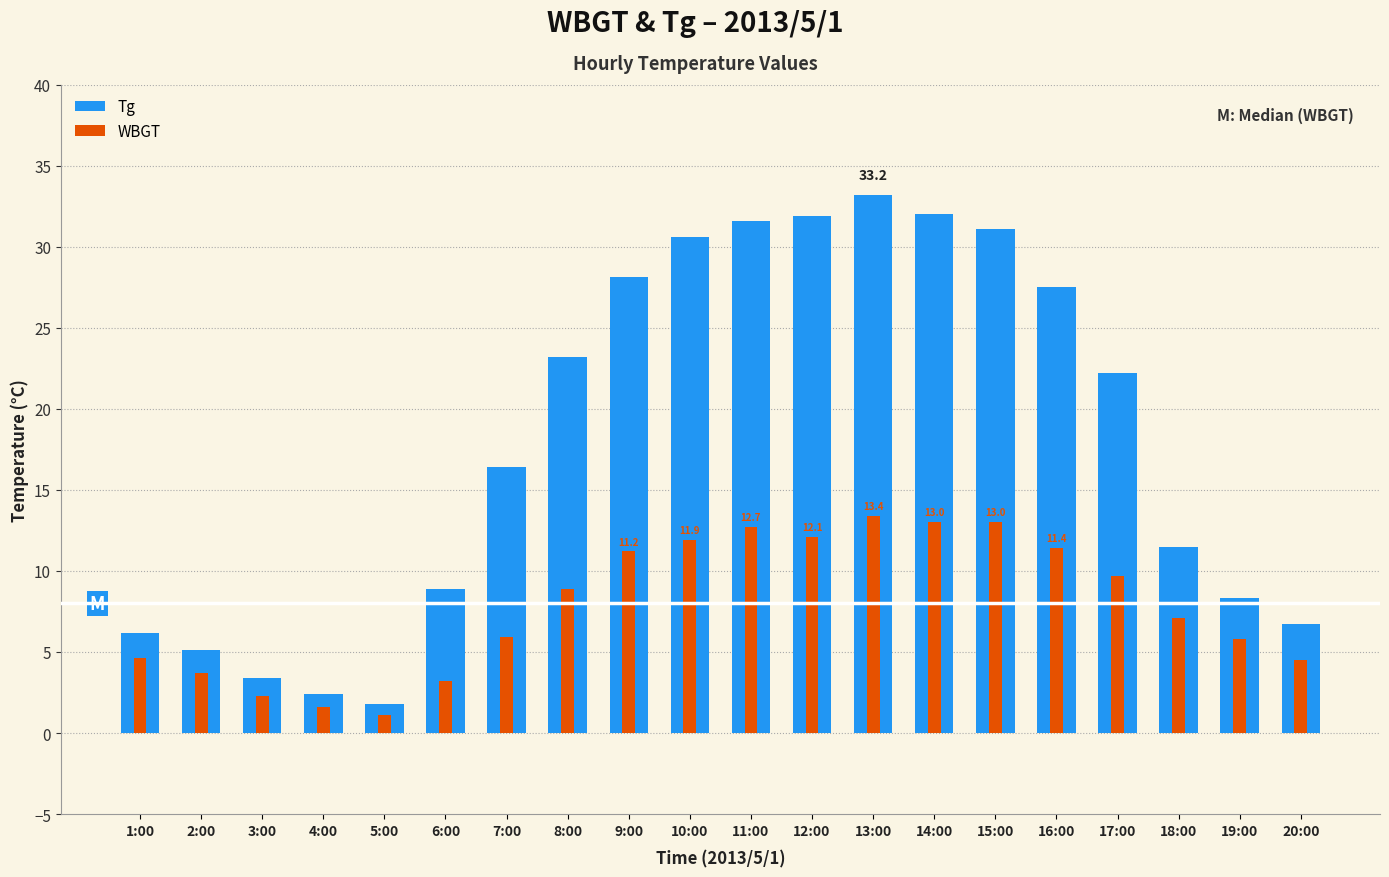

List the series in order of their peak value, highest first.

Tg, WBGT